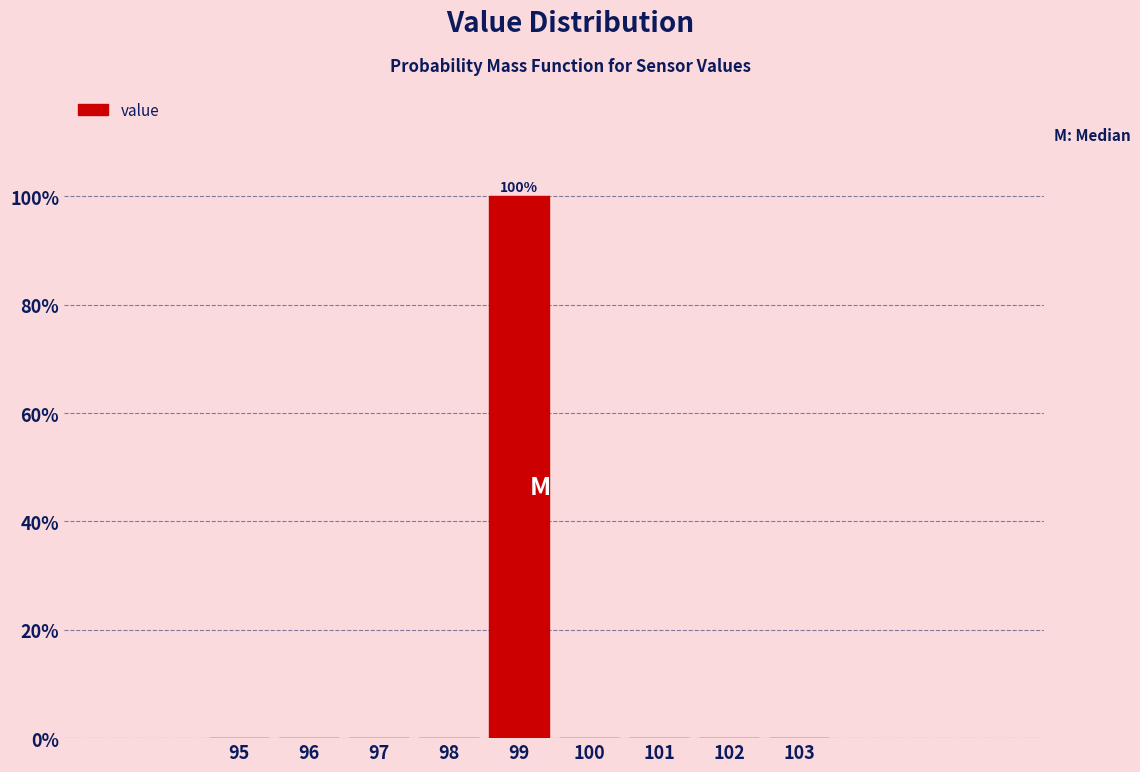

Reading left to right, list all the values displayed in this chart.

95=0	96=0	97=0	98=0	99=100	100=0	101=0	102=0	103=0